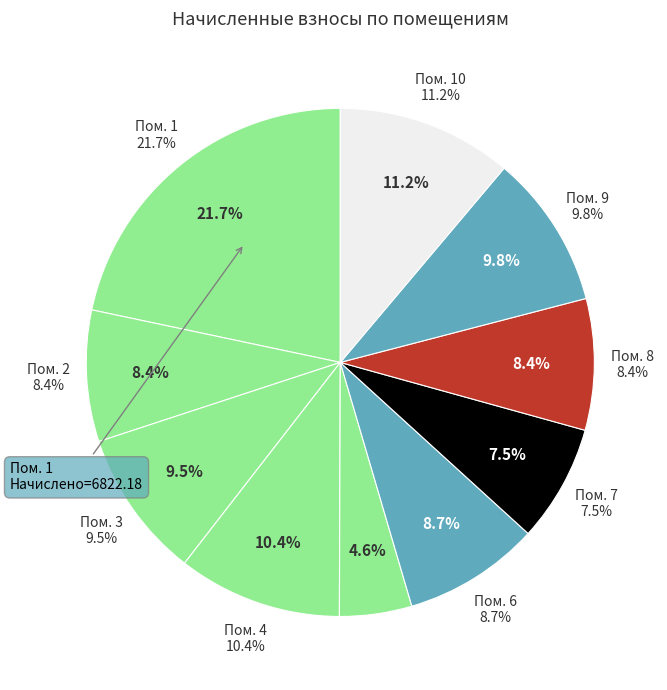

Count the number of slices in the pie.

10